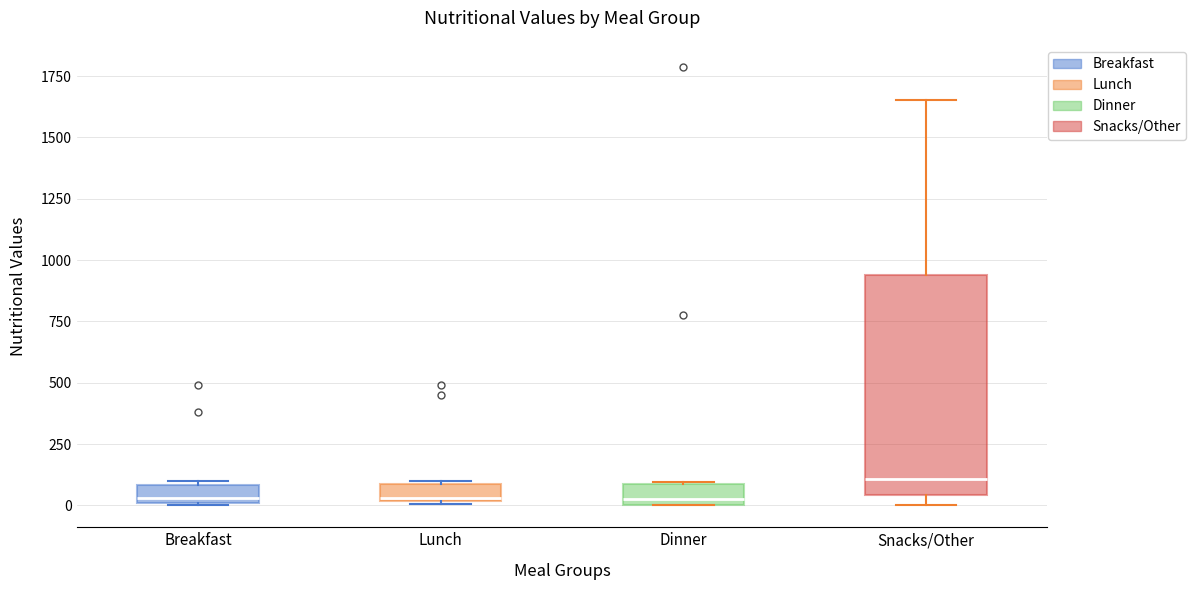

Where does the median line of the box for Snacks/Other sit on the y-axis? The values are not printed on the chart, so give them approximately, as read against the axis.

100